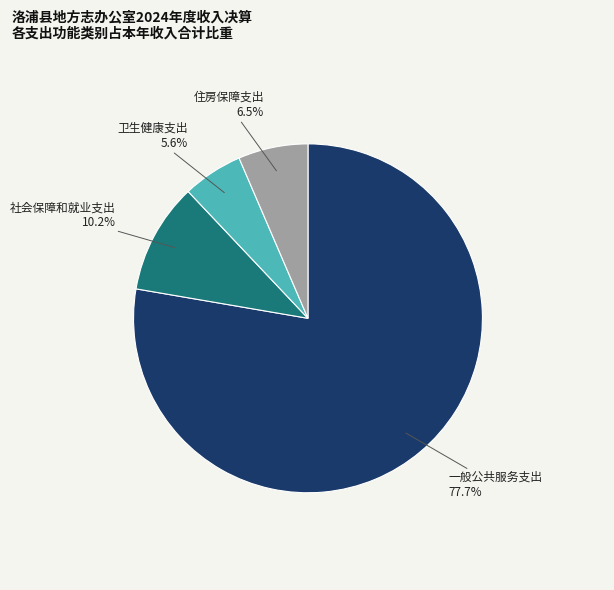

Rank the categories by value from highest to lowest.

一般公共服务支出, 社会保障和就业支出, 住房保障支出, 卫生健康支出